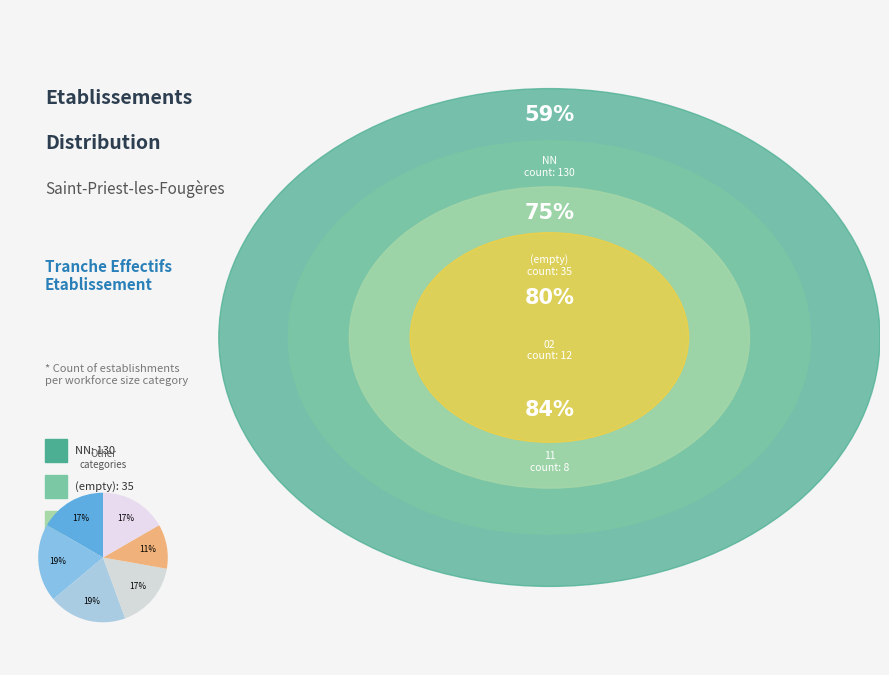

How many segments does this pie chart have?

6